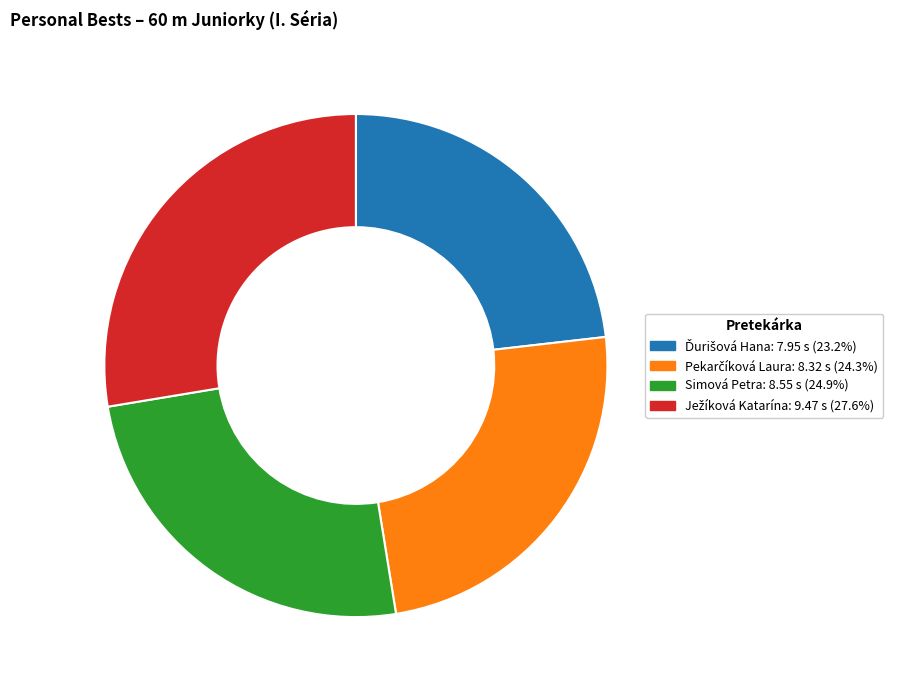

Is Simová Petra the majority of the pie?

No